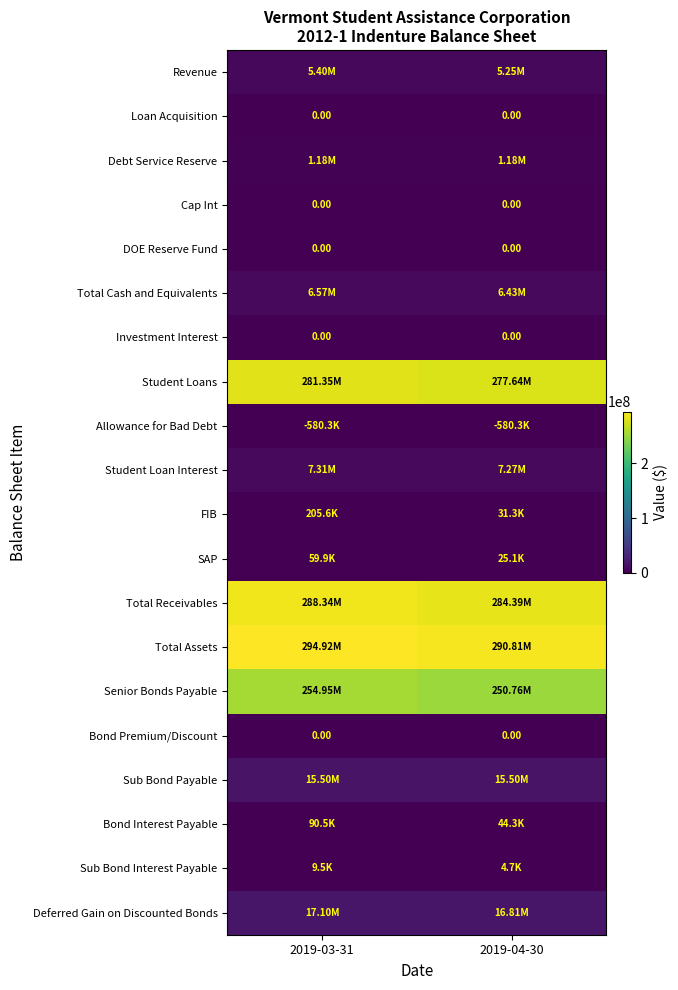

List the series in order of their peak value, lowest first.

Allowance for Bad Debt, Loan Acquisition, Cap Int, DOE Reserve Fund, Investment Interest, Bond Premium/Discount, Sub Bond Interest Payable, SAP, Bond Interest Payable, FIB, Debt Service Reserve, Revenue, Total Cash and Equivalents, Student Loan Interest, Sub Bond Payable, Deferred Gain on Discounted Bonds, Senior Bonds Payable, Student Loans, Total Receivables, Total Assets